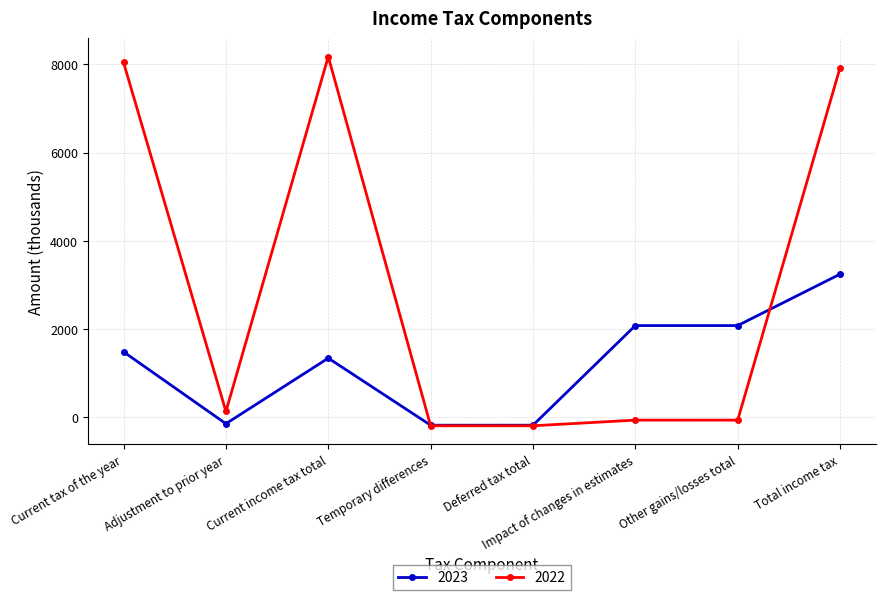

How many lines are shown in the chart?

2